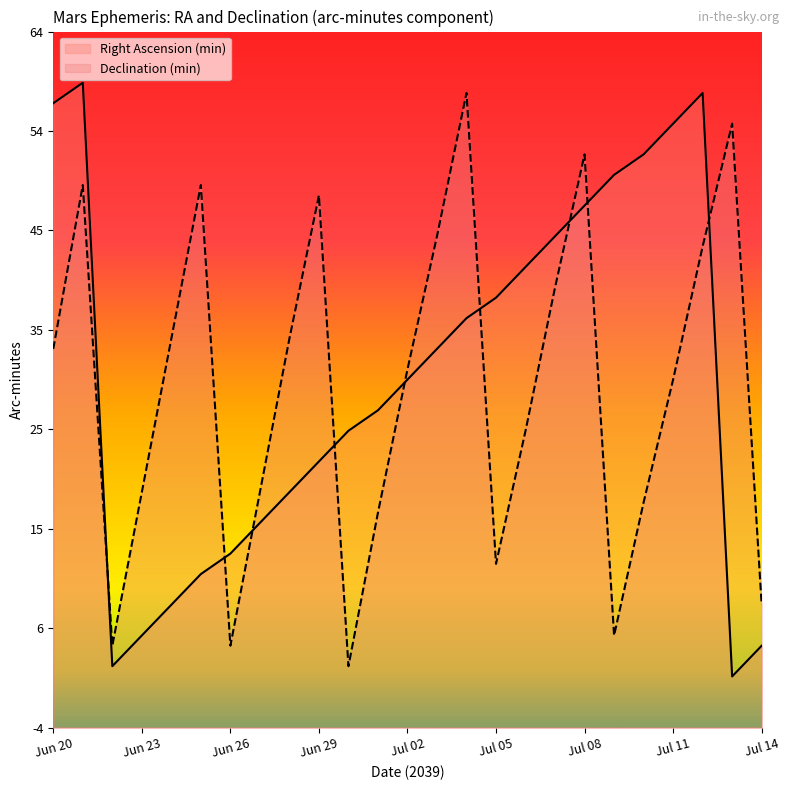

The Right Ascension (min) series shows 44 at Jul 01. True or false?

False